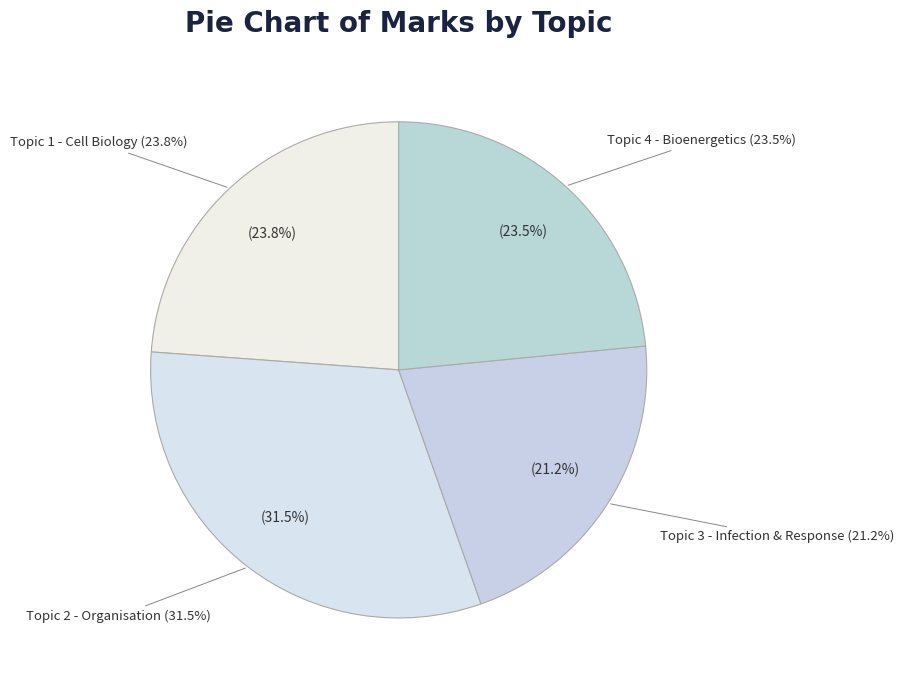

What percentage do Topic 2 - Organisation and Topic 3 - Infection & Response together represent?

52.7%